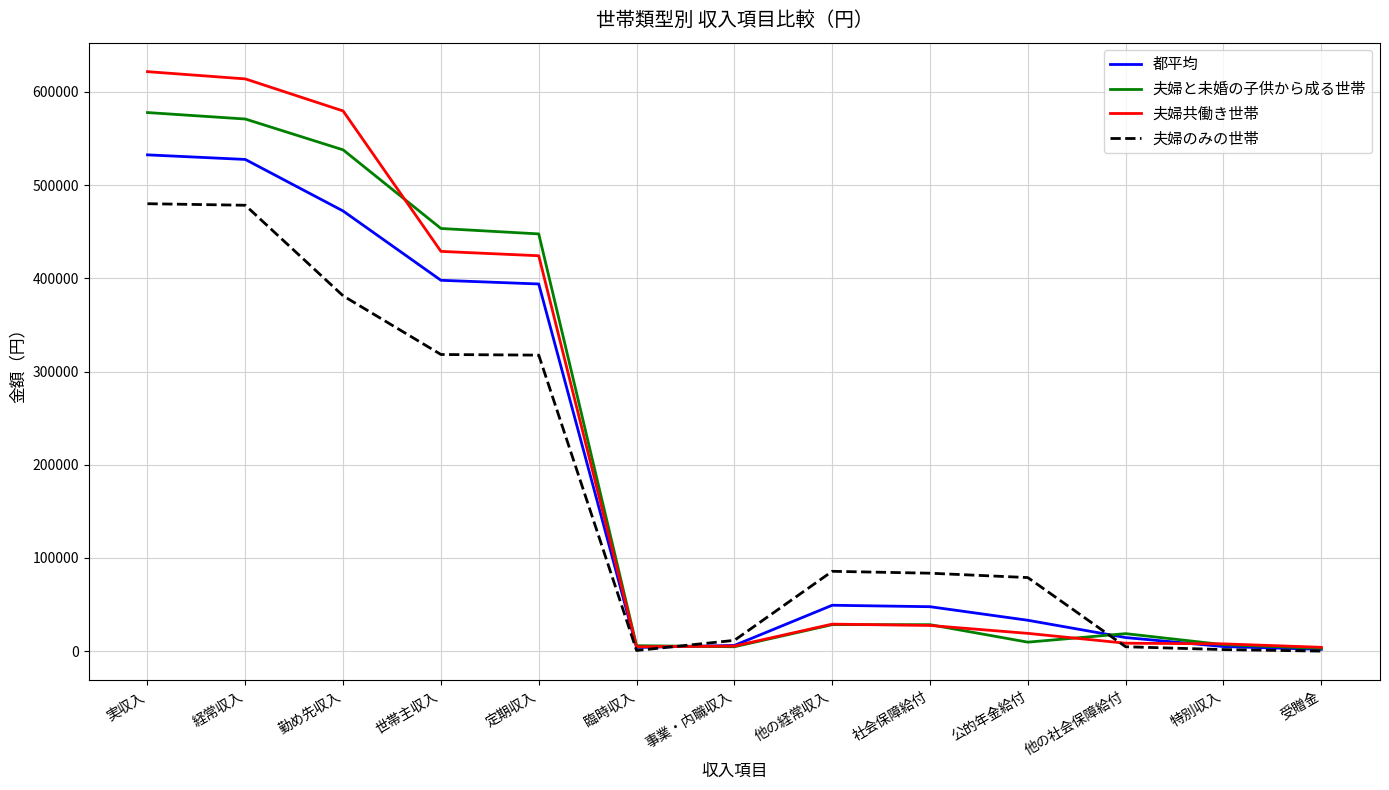

Rank the series at 勤め先収入 from lowest to highest value.

夫婦のみの世帯, 都平均, 夫婦と未婚の子供から成る世帯, 夫婦共働き世帯